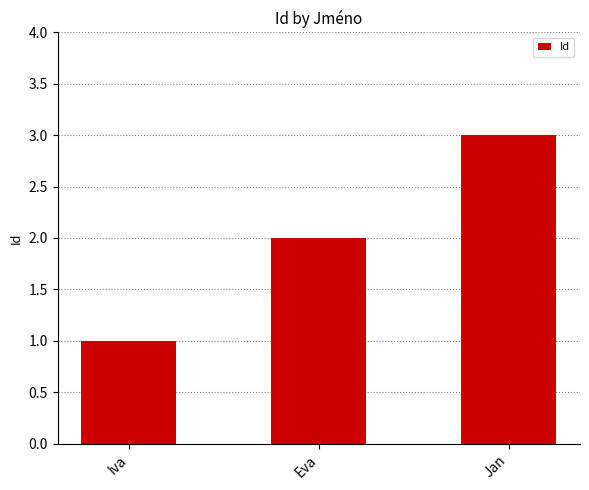

What is the smallest value displayed?

1